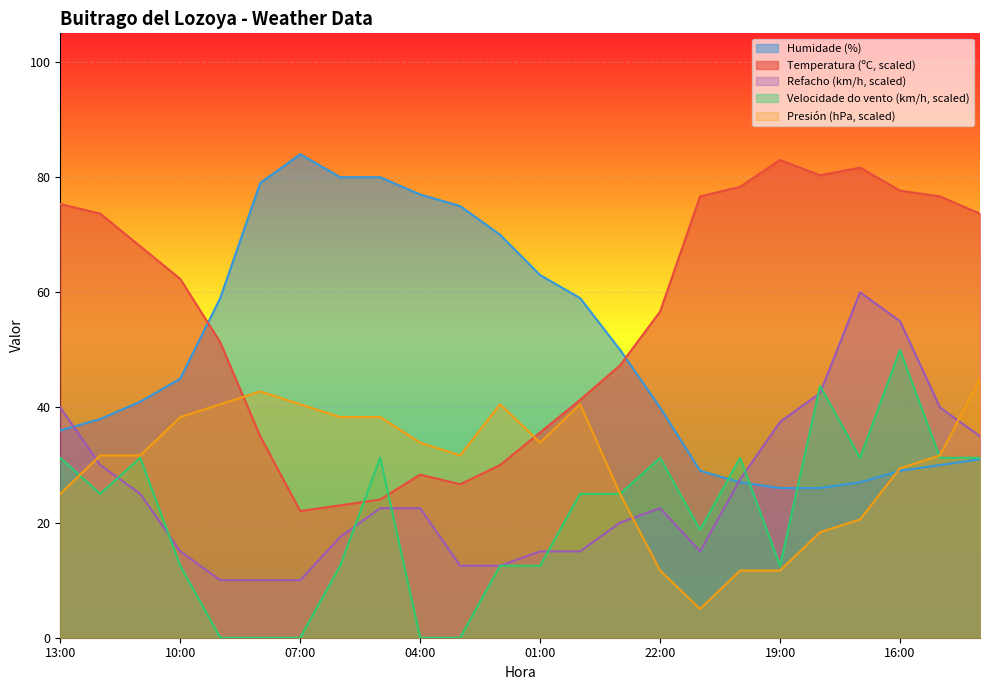

Where does the Velocidade do vento (km/h) series first go above 25?

13:00